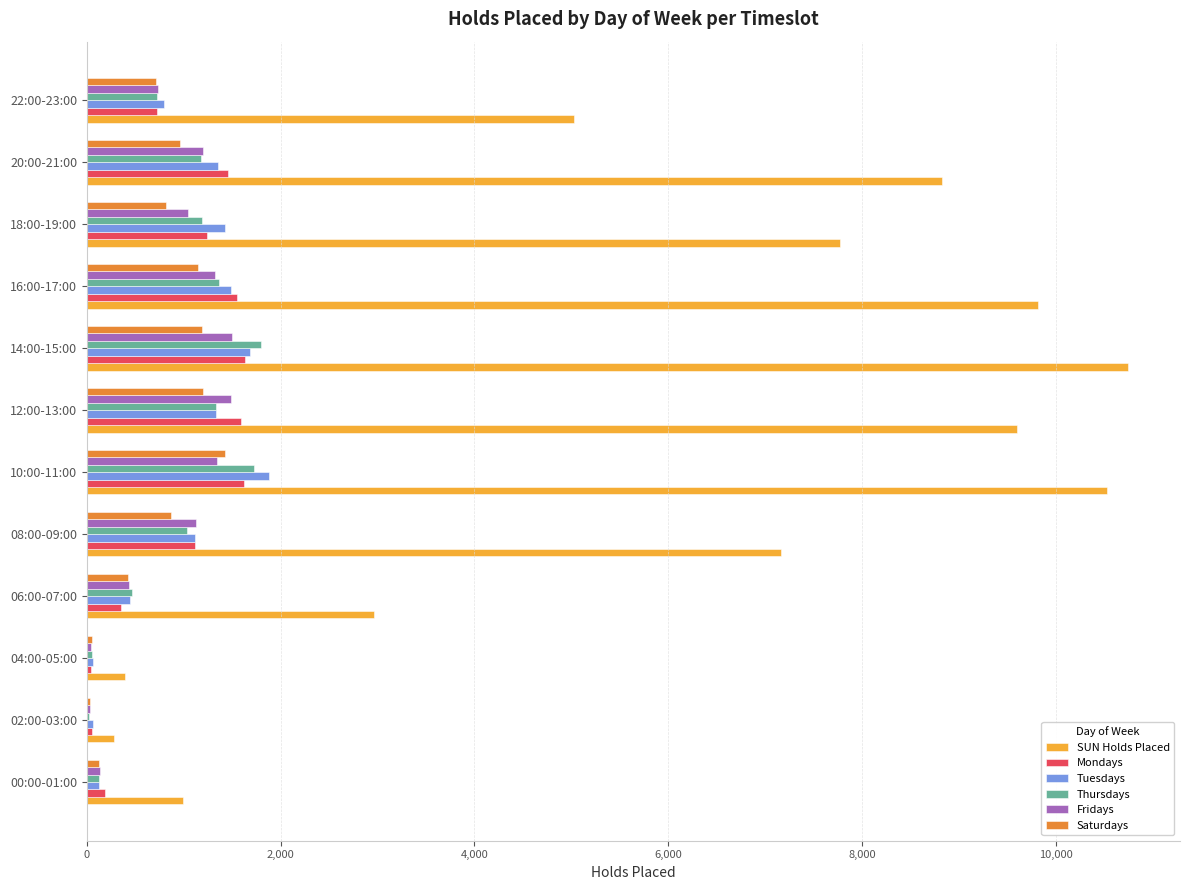

What is the sum of all Saturdays values?

8967